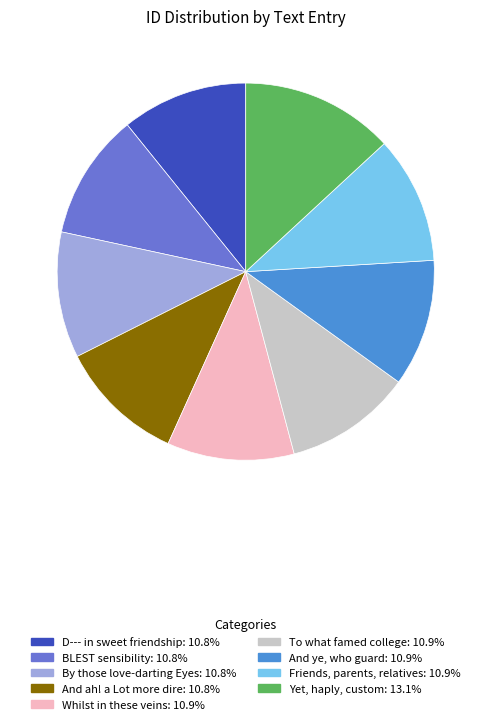

What is the ratio of the value at Yet, haply, custom: 13.1% to the value at By those love-darting Eyes: 10.8%?

1.2